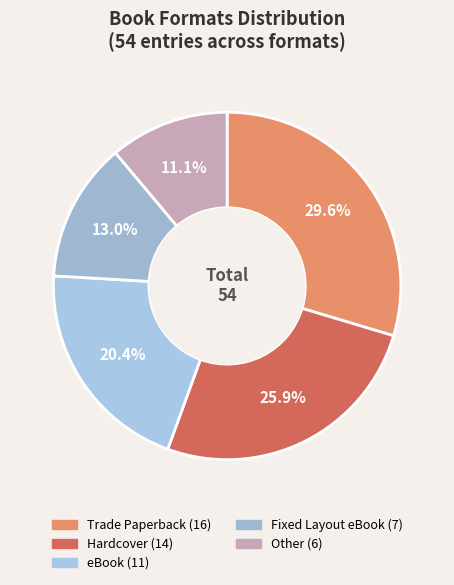

Rank the categories by value from highest to lowest.

Trade Paperback, Hardcover, eBook, Fixed Layout eBook, Other